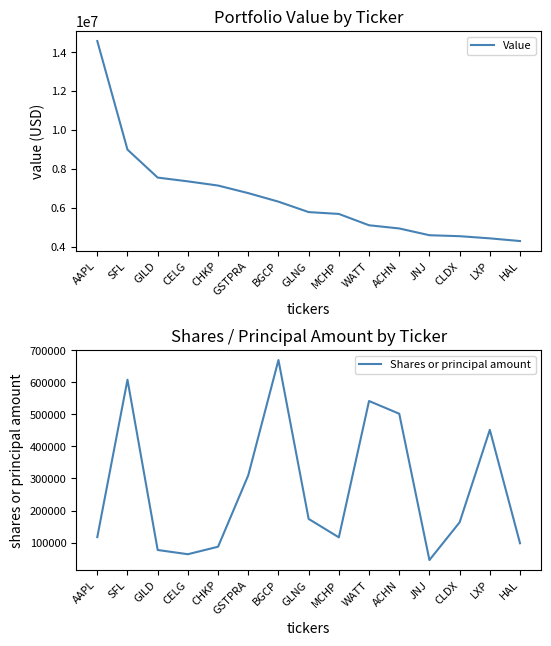

Which series has the widest spread of values?

Value